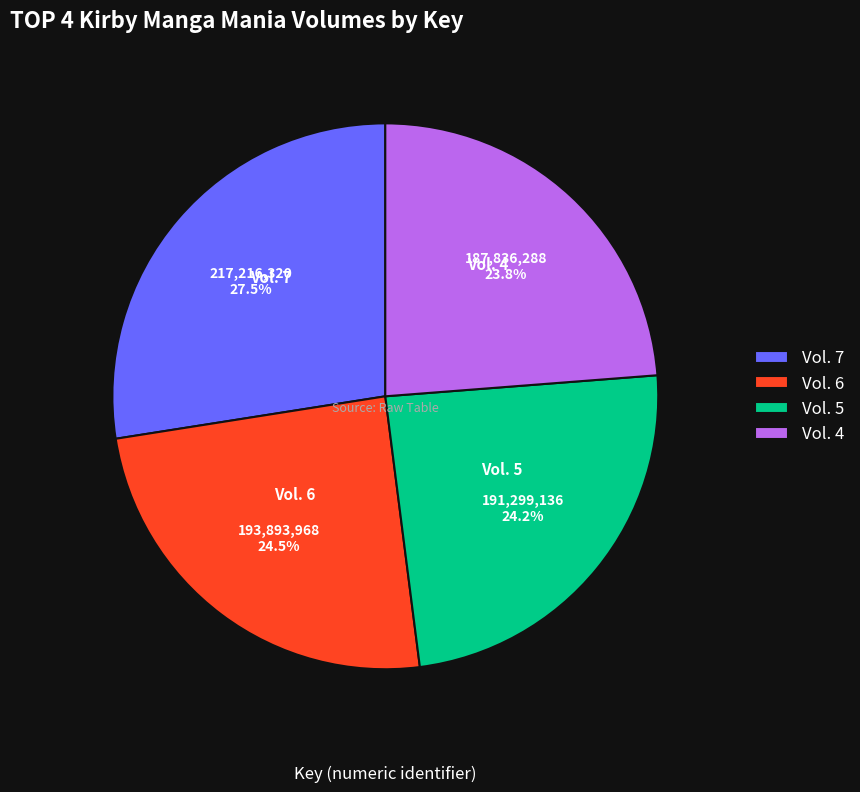

What percentage do Vol. 5 and Vol. 4 together represent?

48.0%